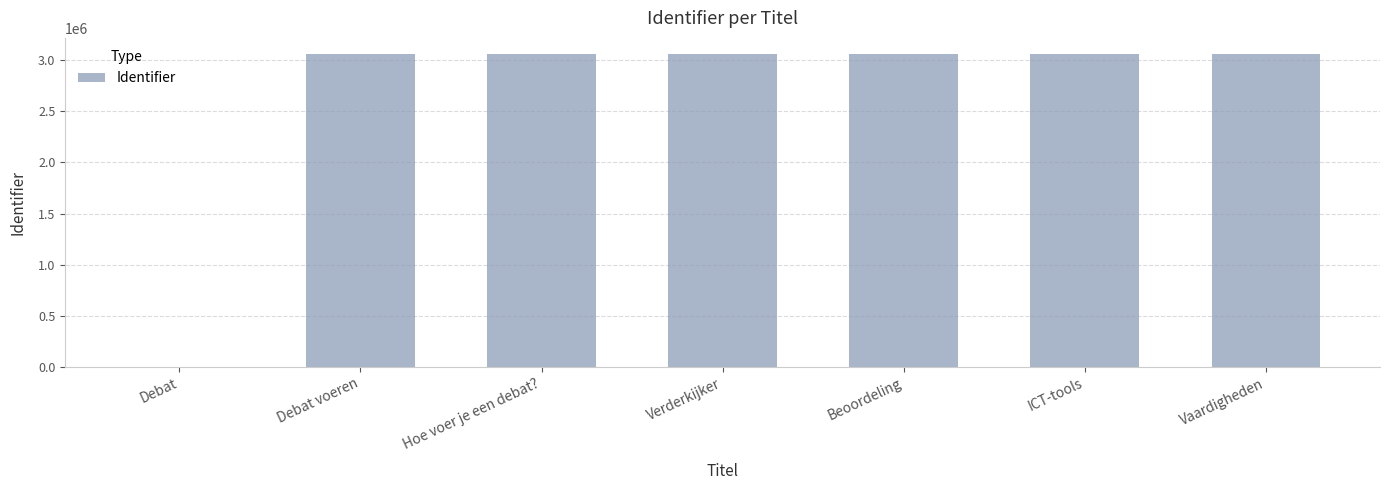

Read the value at Debat voeren.

3064308